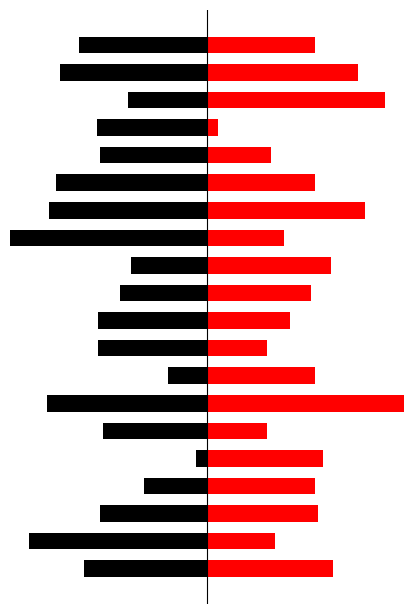

What is the sum of all Black values?

-216.6